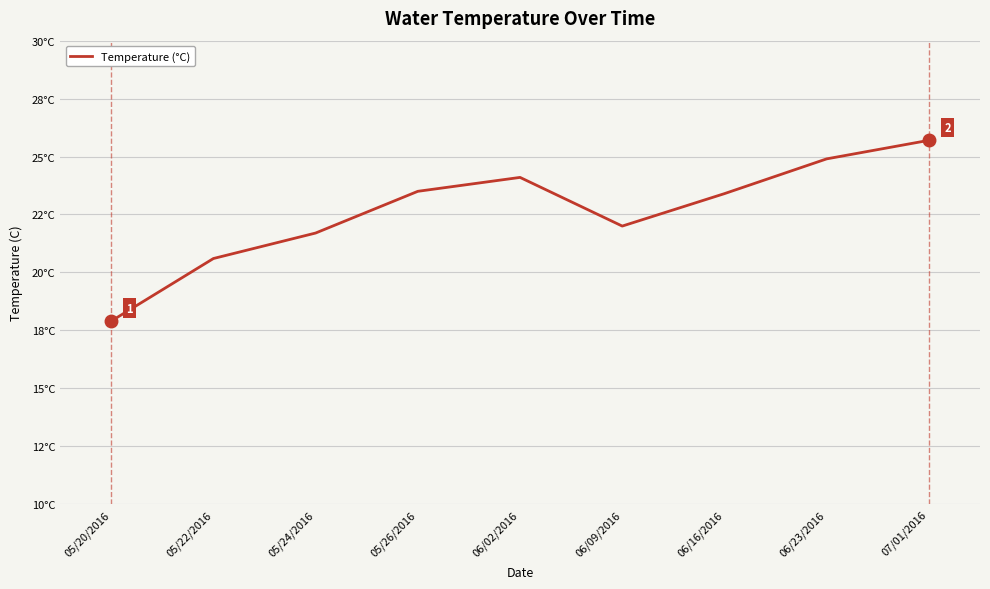

Does the chart display data point markers on the line(s)?

No